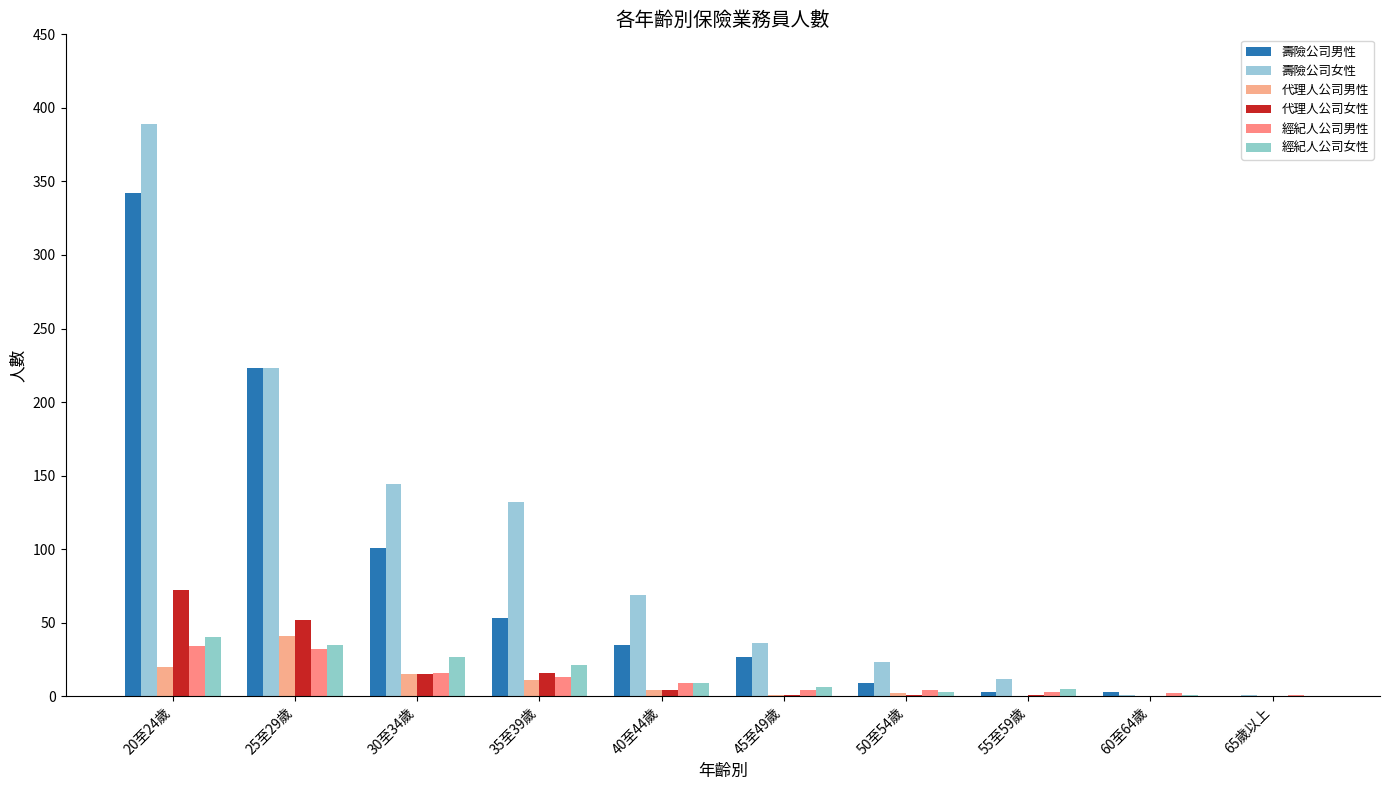

The 壽險公司男性 series shows 92 at 35至39歲. True or false?

False